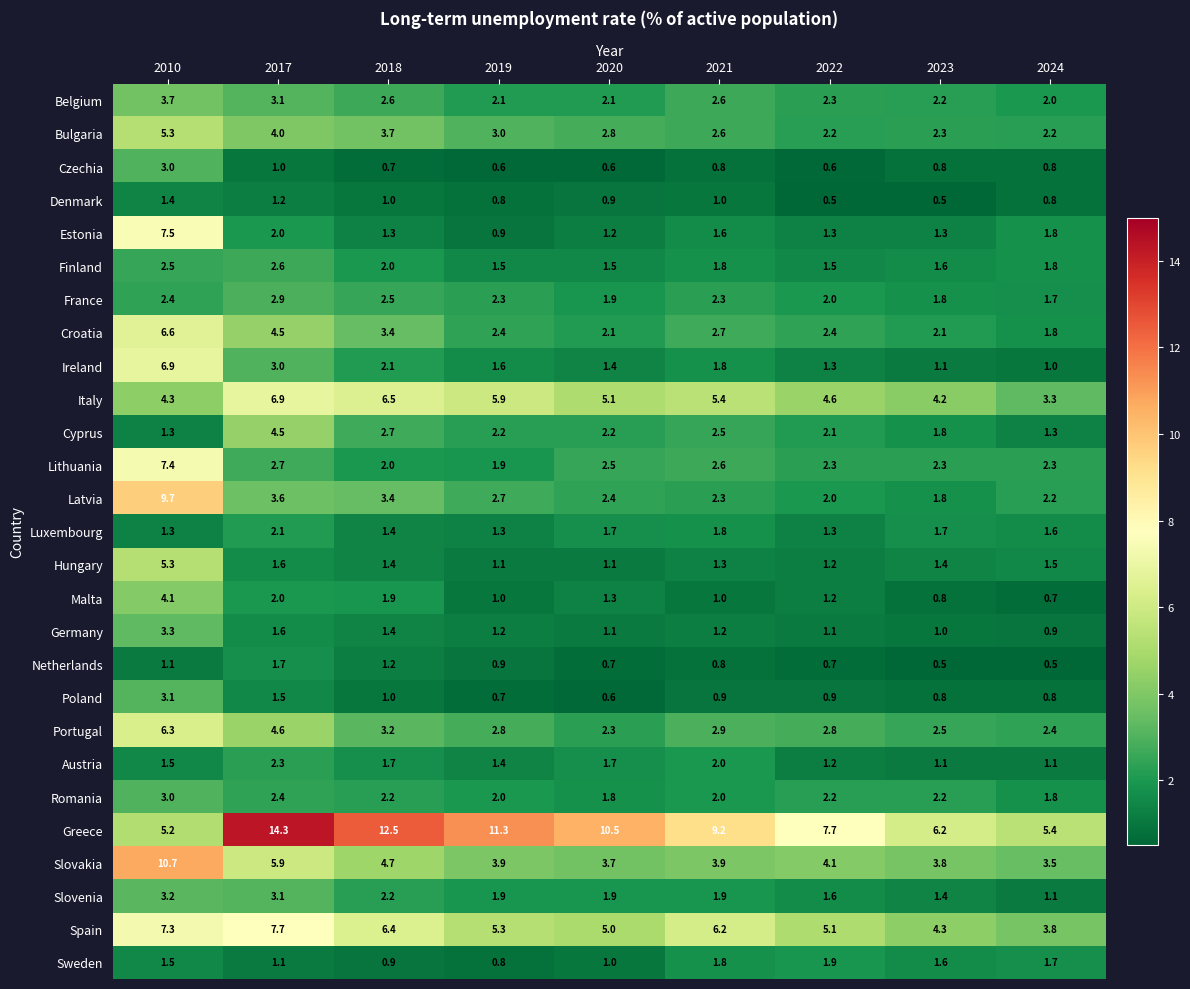

What is the spread (max minus min) of values at 2010?

9.6